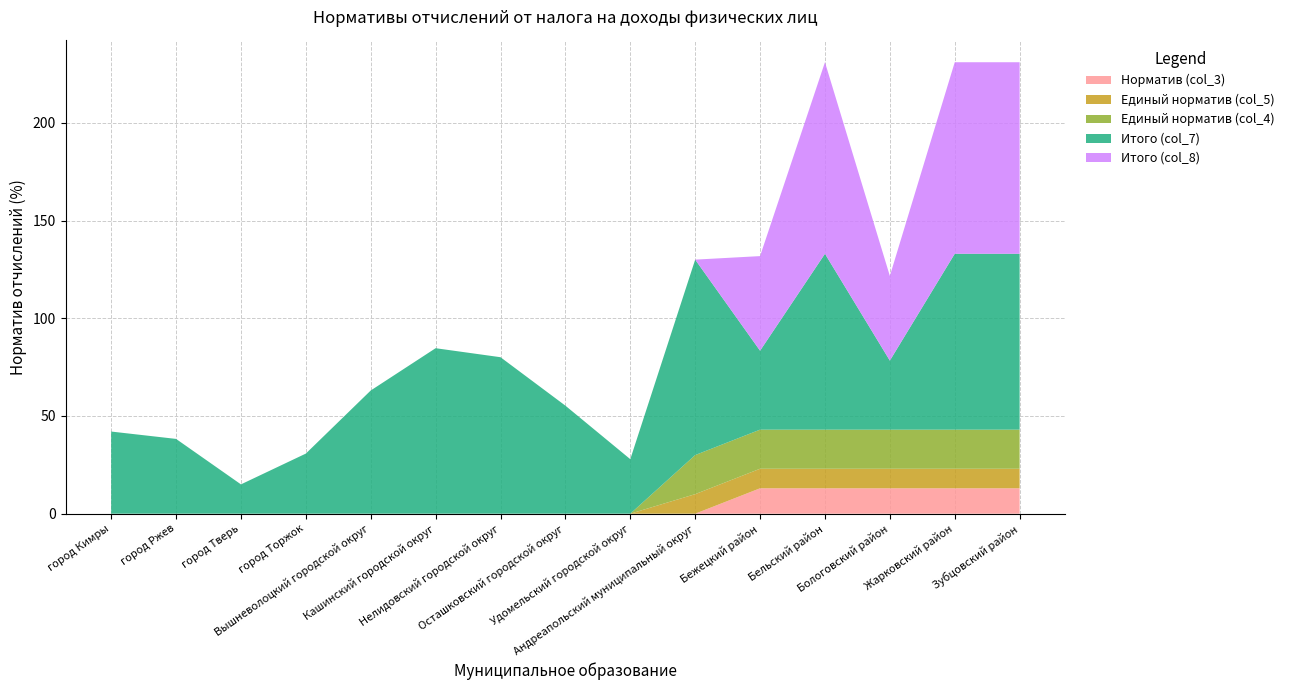

Reading left to right, extract all data points from this chart.

Норматив (col_3): город Кимры=0.0	город Ржев=0.0	город Тверь=0.0	город Торжок=0.0	Вышневолоцкий городской округ=0.0	Кашинский городской округ=0.0	Нелидовский городской округ=0.0	Осташковский городской округ=0.0	Удомельский городской округ=0.0	Андреапольский муниципальный округ=0.0	Бежецкий район=13.0	Бельский район=13.0	Бологовский район=13.0	Жарковский район=13.0	Зубцовский район=13.0
Единый норматив (col_5): город Кимры=0.0	город Ржев=0.0	город Тверь=0.0	город Торжок=0.0	Вышневолоцкий городской округ=0.0	Кашинский городской округ=0.0	Нелидовский городской округ=0.0	Осташковский городской округ=0.0	Удомельский городской округ=0.0	Андреапольский муниципальный округ=10.0	Бежецкий район=10.0	Бельский район=10.0	Бологовский район=10.0	Жарковский район=10.0	Зубцовский район=10.0
Единый норматив (col_4): город Кимры=0.0	город Ржев=0.0	город Тверь=0.0	город Торжок=0.0	Вышневолоцкий городской округ=0.0	Кашинский городской округ=0.0	Нелидовский городской округ=0.0	Осташковский городской округ=0.0	Удомельский городской округ=0.0	Андреапольский муниципальный округ=20.0	Бежецкий район=20.0	Бельский район=20.0	Бологовский район=20.0	Жарковский район=20.0	Зубцовский район=20.0
Итого (col_7): город Кимры=42.0	город Ржев=38.3	город Тверь=15.0	город Торжок=30.8	Вышневолоцкий городской округ=63.0	Кашинский городской округ=84.7	Нелидовский городской округ=80.1	Осташковский городской округ=55.3	Удомельский городской округ=27.9	Андреапольский муниципальный округ=100.0	Бежецкий район=40.4	Бельский район=90.0	Бологовский район=35.3	Жарковский район=90.0	Зубцовский район=90.0
Итого (col_8): город Кимры=0.0	город Ржев=0.0	город Тверь=0.0	город Торжок=0.0	Вышневолоцкий городской округ=0.0	Кашинский городской округ=0.0	Нелидовский городской округ=0.0	Осташковский городской округ=0.0	Удомельский городской округ=0.0	Андреапольский муниципальный округ=0.0	Бежецкий район=48.4	Бельский район=98.0	Бологовский район=43.3	Жарковский район=98.0	Зубцовский район=98.0